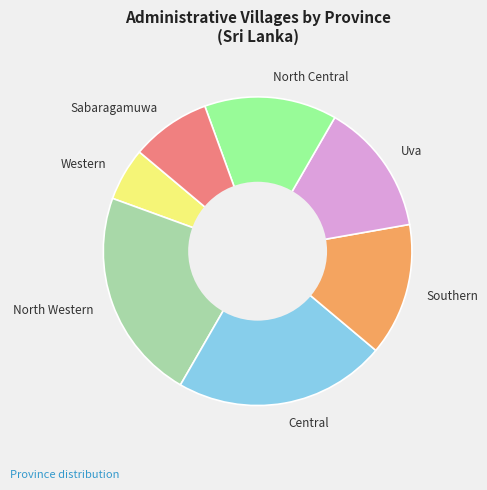

Approximately how many times larger is the value at Sabaragamuwa compared to Central?

0.4